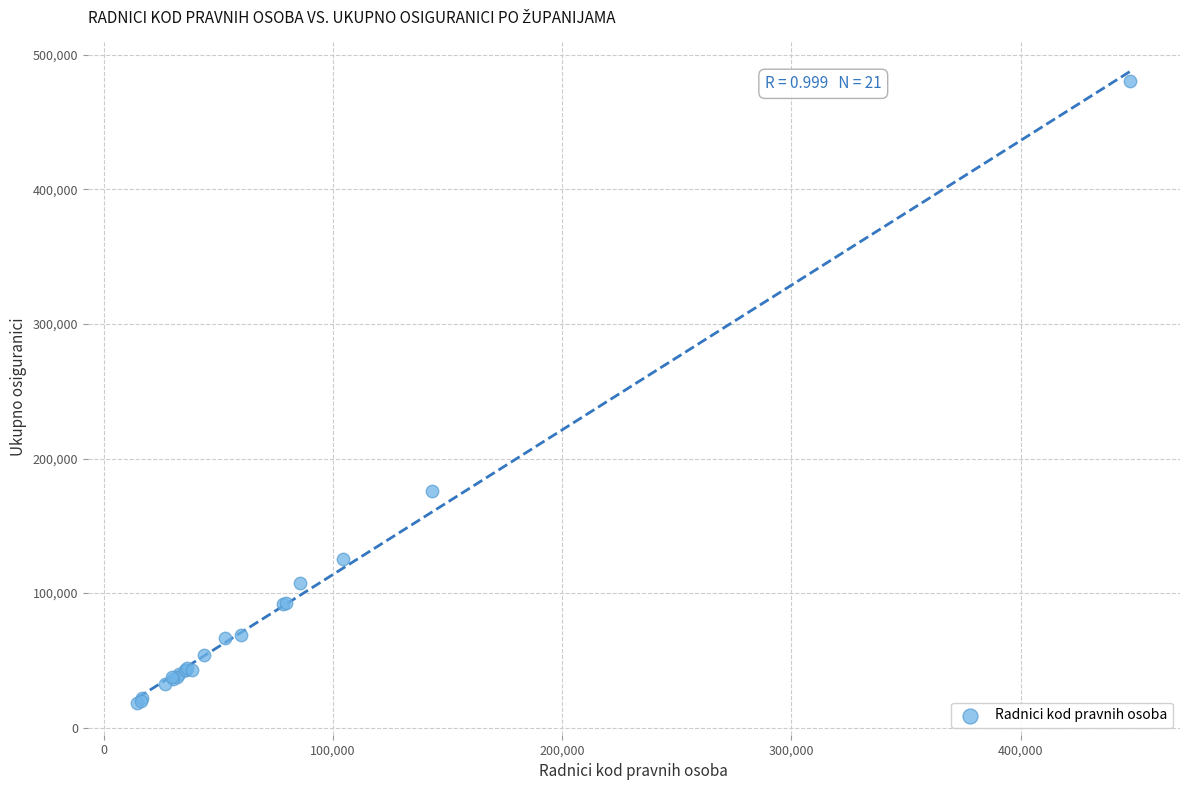

What Y value in the scatter plot is closest to 249372?

175892